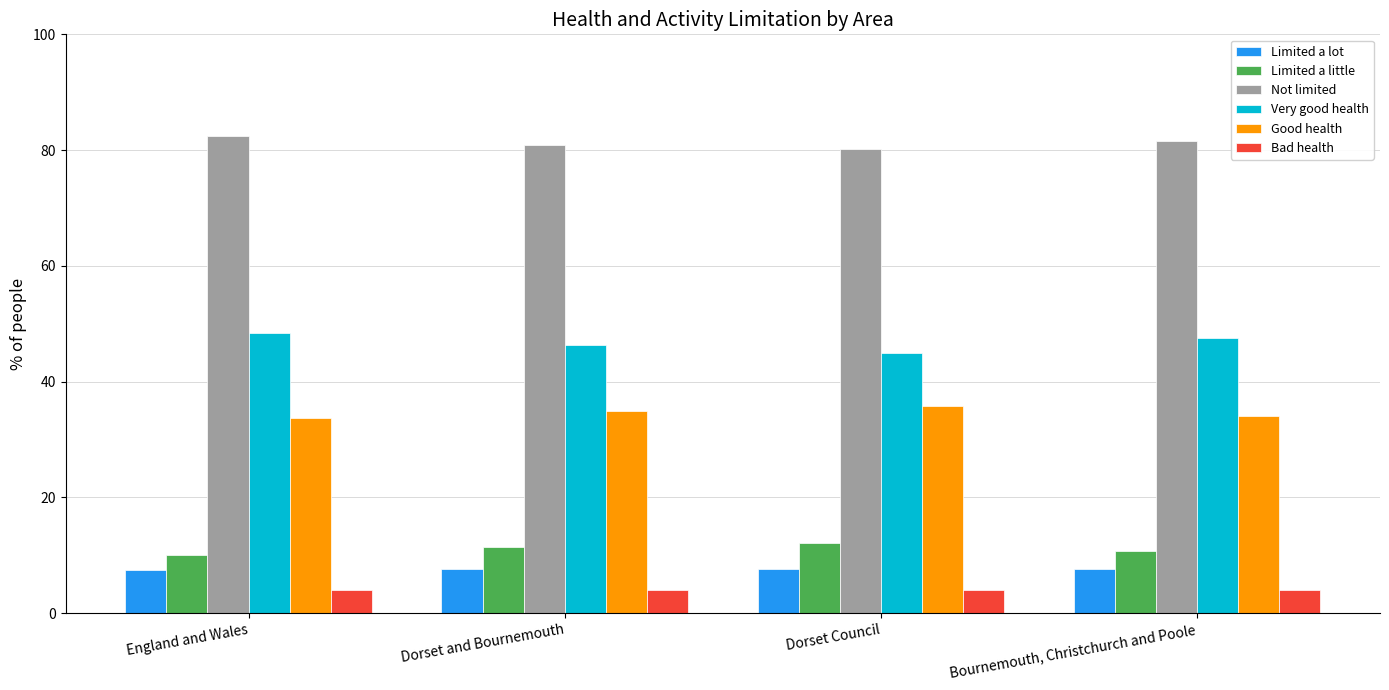

Rank the categories by Good health value from lowest to highest.

England and Wales, Bournemouth, Christchurch and Poole, Dorset and Bournemouth, Dorset Council